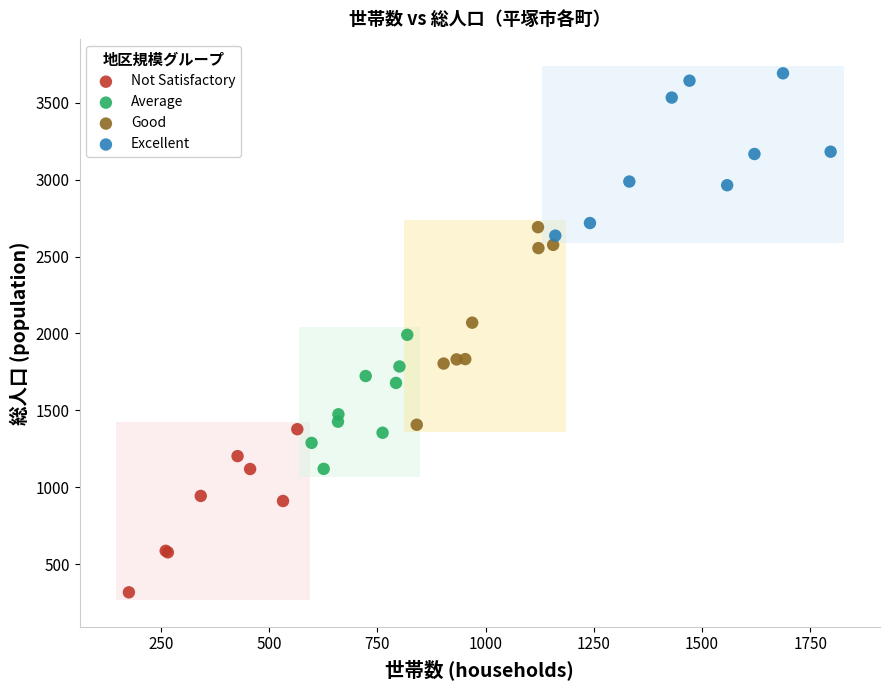

Which series has the widest spread of Y values?

Good